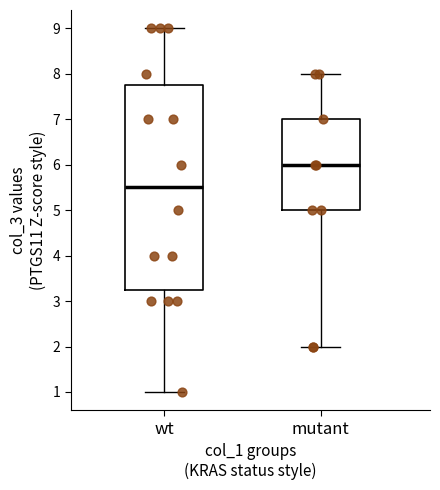

Reading left to right, transcribe this box plot: for each box, give where its median line is, the range the box spans, and where its two whiskers end, as read against the y-axis. The values are not printed on the chart, so give them approximately, as read against the axis.

wt: median 5.5, box 3.3 to 7.8, whiskers 1.0 to 9.0
mutant: median 6.0, box 5.0 to 7.0, whiskers 2.0 to 8.0